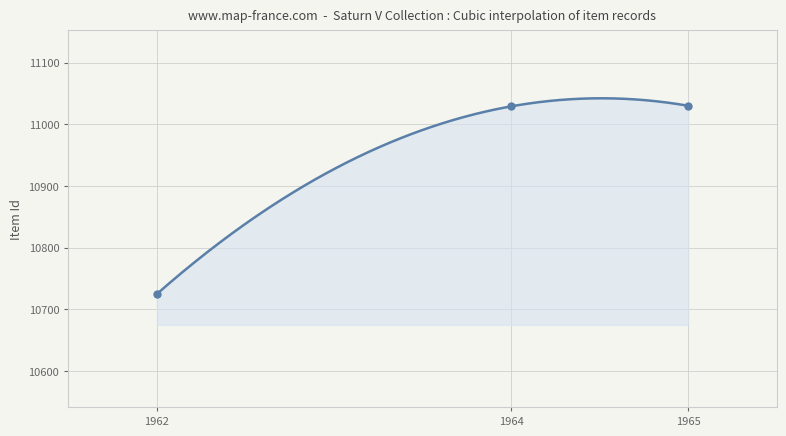

Between 1964 and 1962, which is larger?

1964